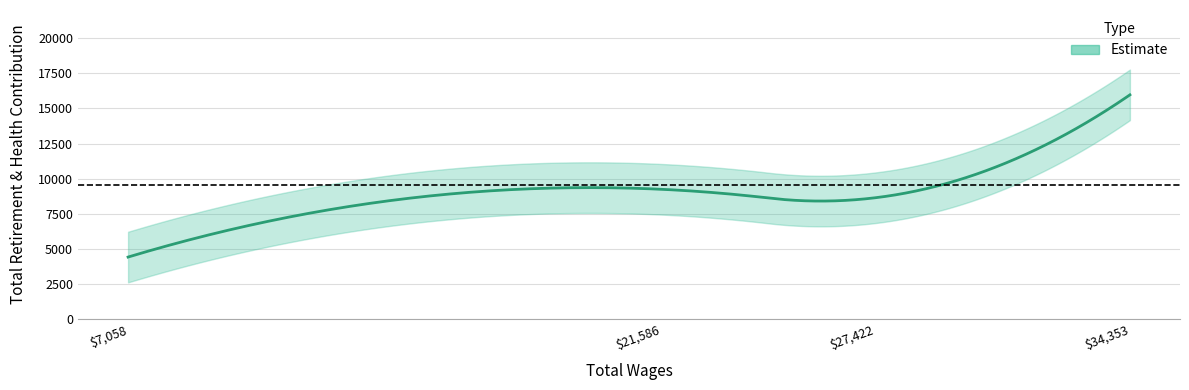

List the labels in order of value, smallest first.

7058.0, 27422.0, 21586.0, 34353.0